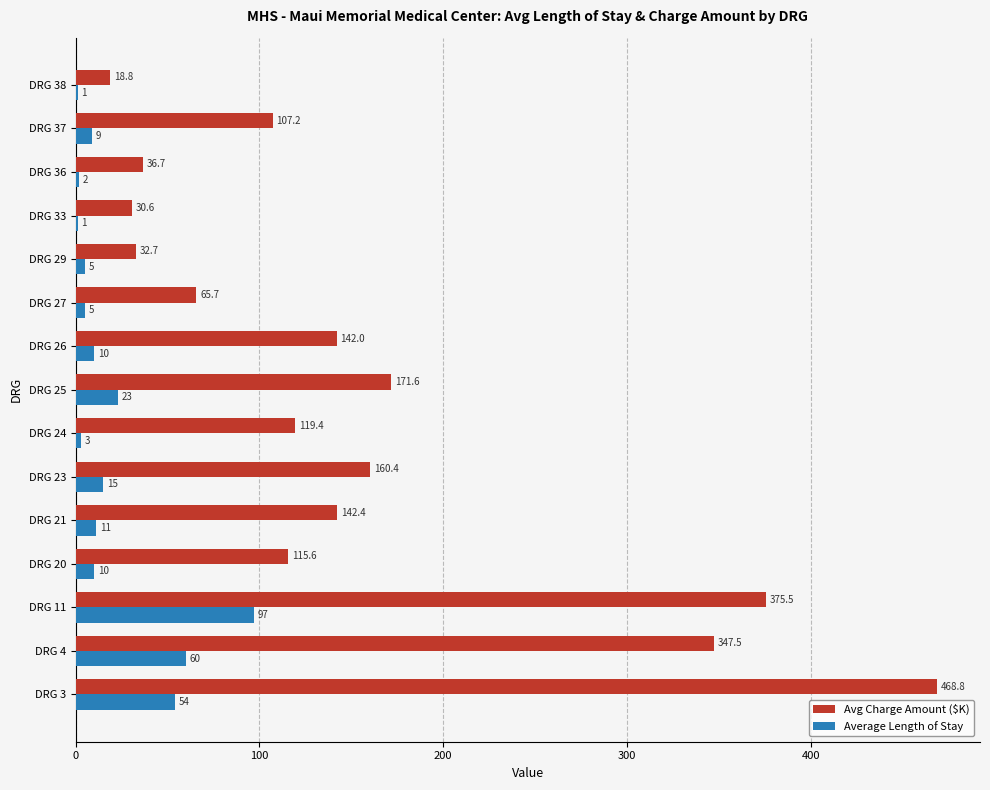

Where is Avg Charge Amount ($K) nearest to the value 243?

DRG 25